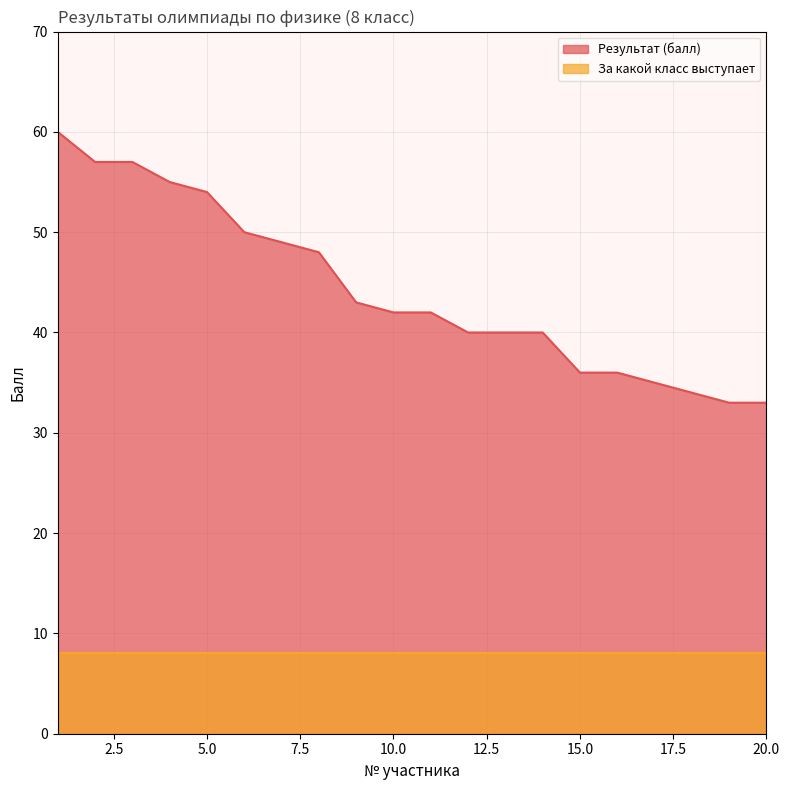

The value at 17 is 35. True or false?

True